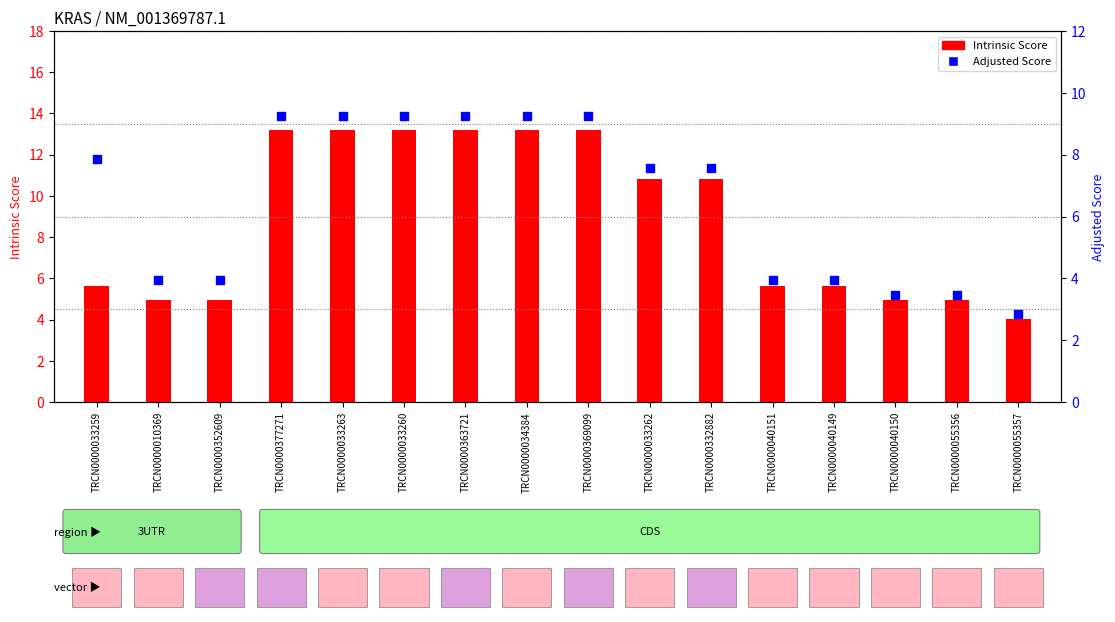

What are all the series names shown in the legend?

Intrinsic Score, Adjusted Score